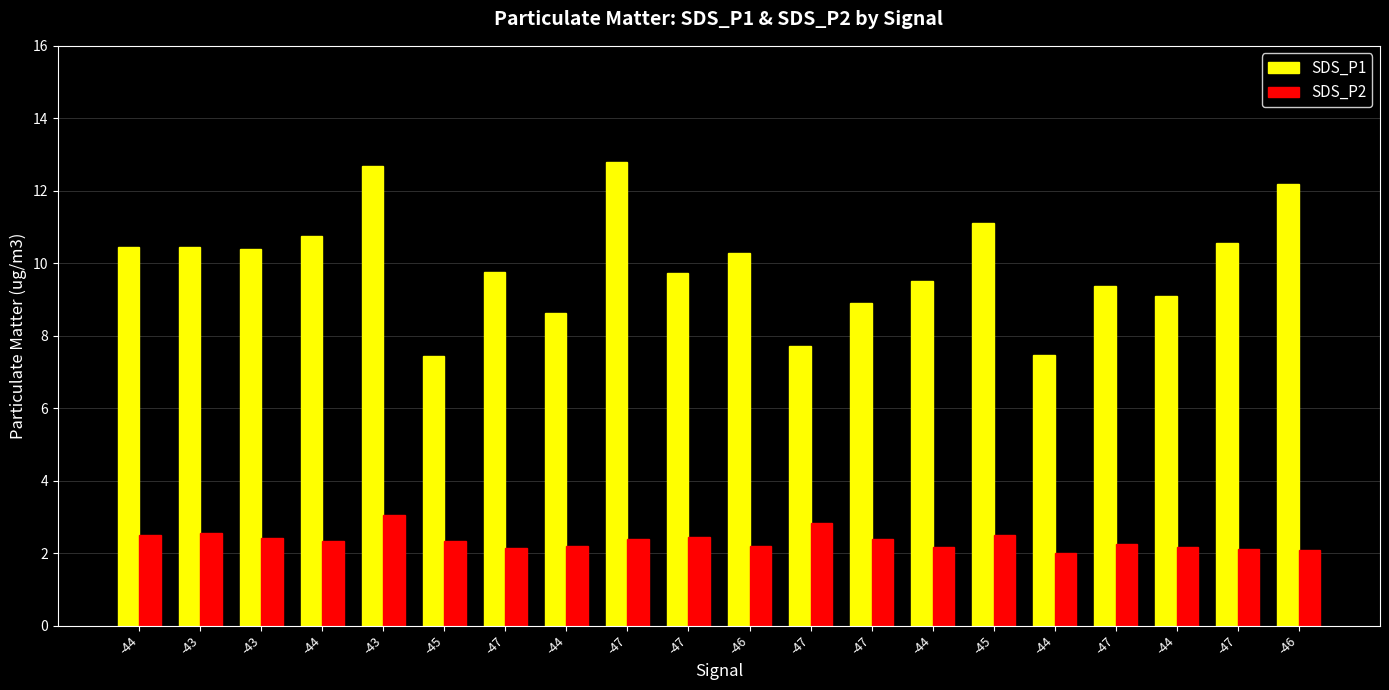

What is the value of the SDS_P1 bar at the 14th from the left?

10.4